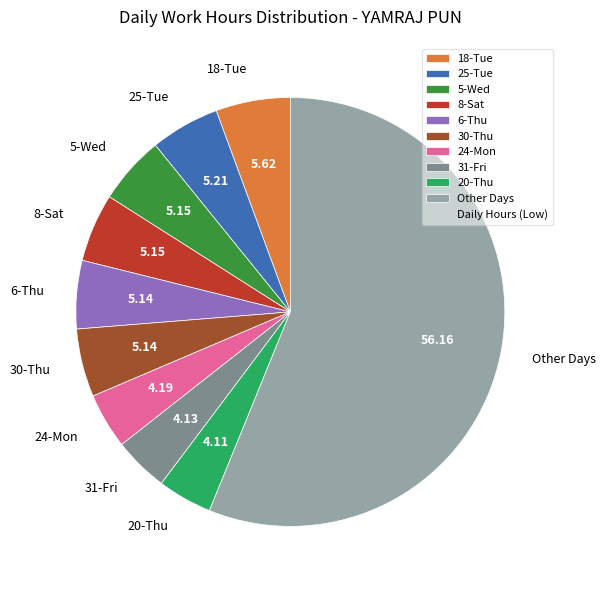

Which category has the biggest portion of the pie?

Other Days